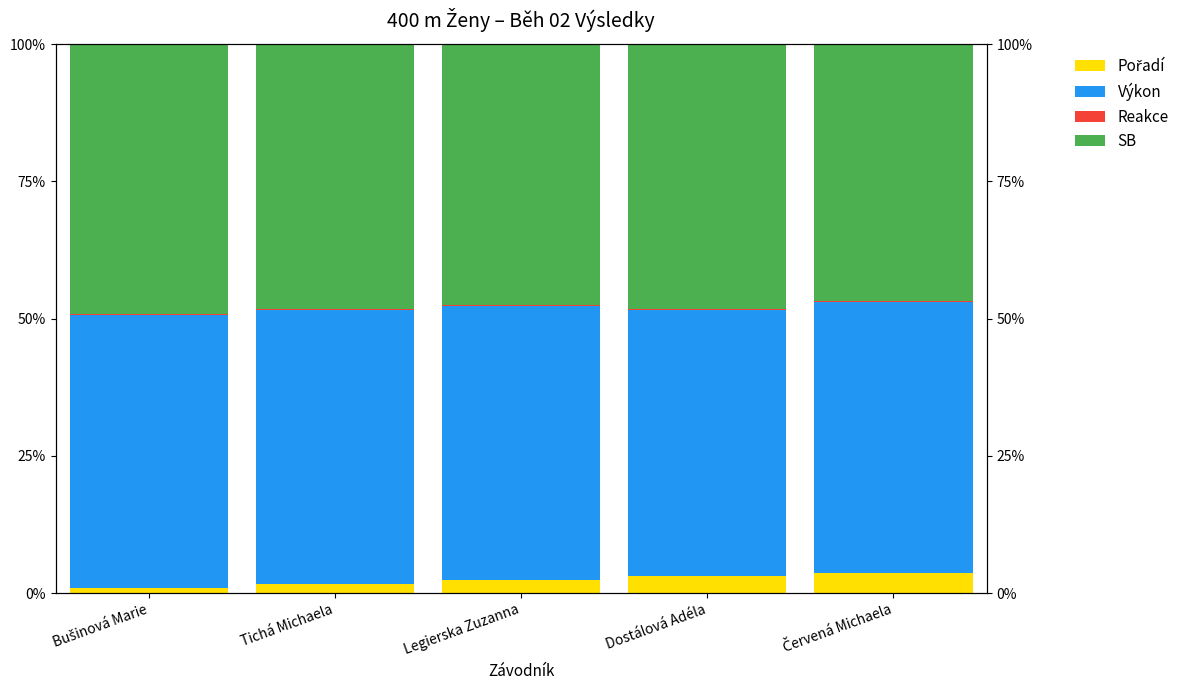

What are all the series names shown in the legend?

Pořadí, Výkon, Reakce, SB